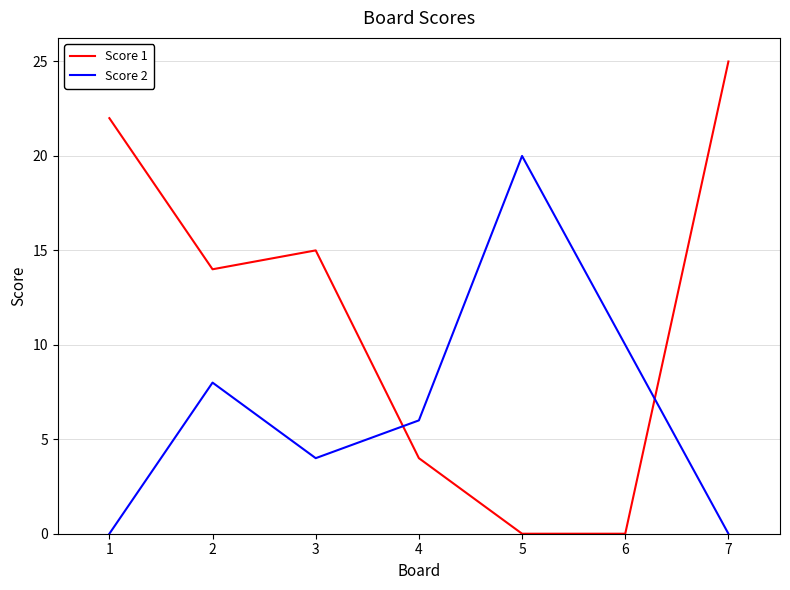

Which series ends up on top after the final intersection of Score 2 and Score 1?

Score 1